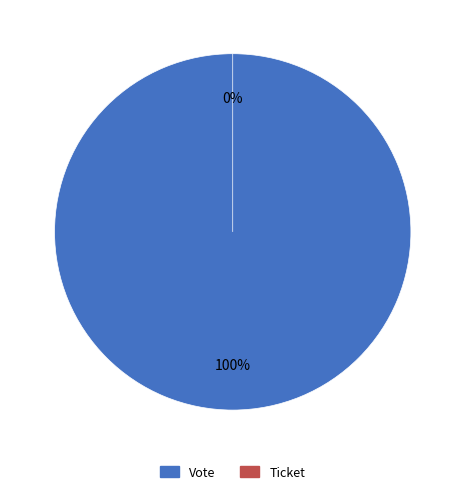

How much of the chart is everything except Ticket?

100.0%